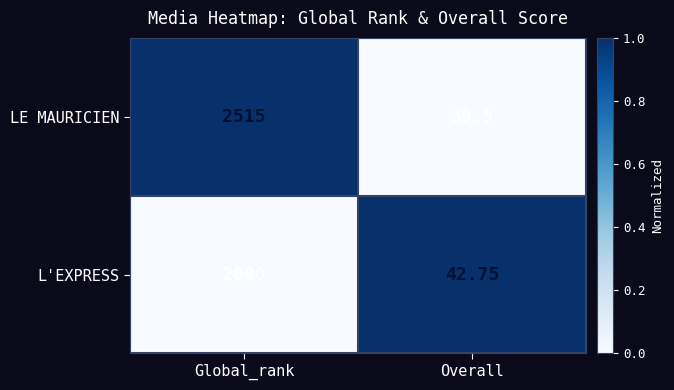

Which series has the largest range (max minus min)?

LE MAURICIEN